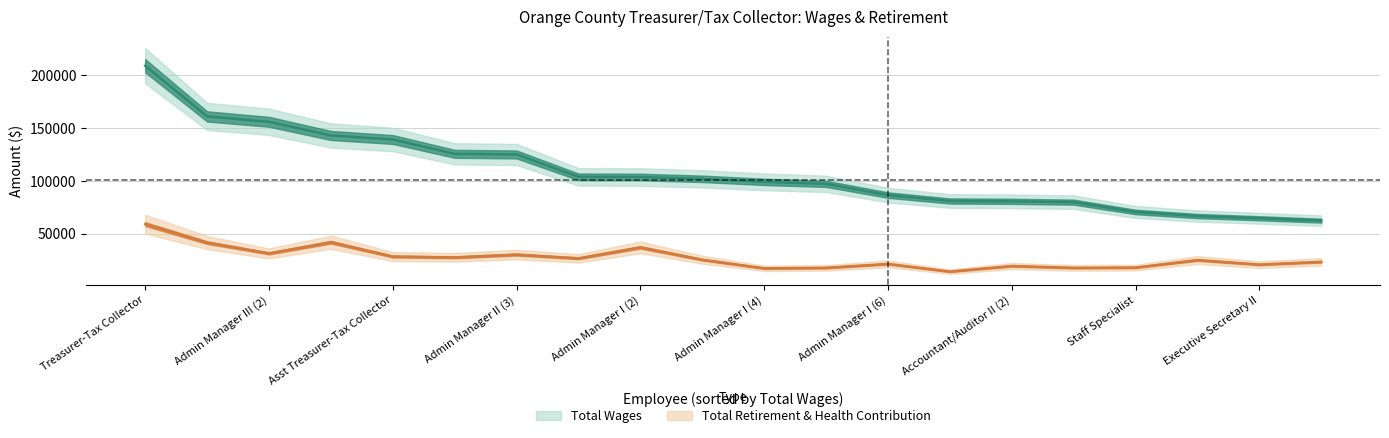

At how many categories does at least one series exceed 53706?

20